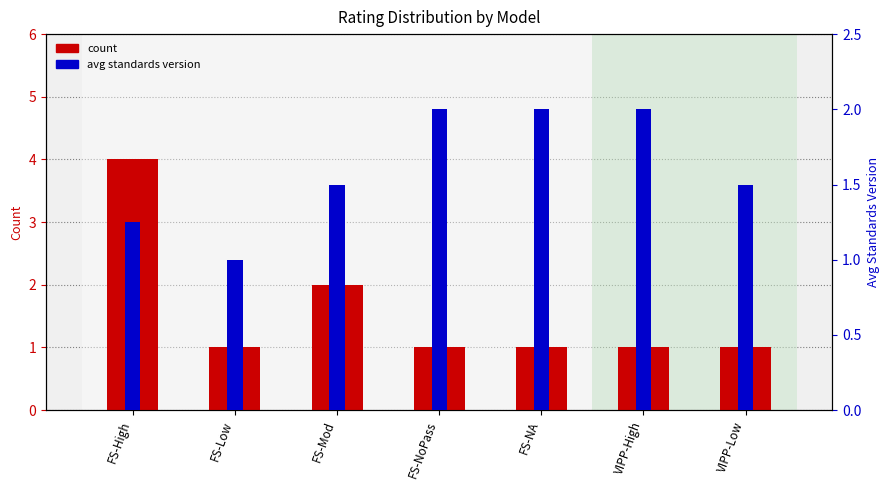

How many bars are there in total?

14